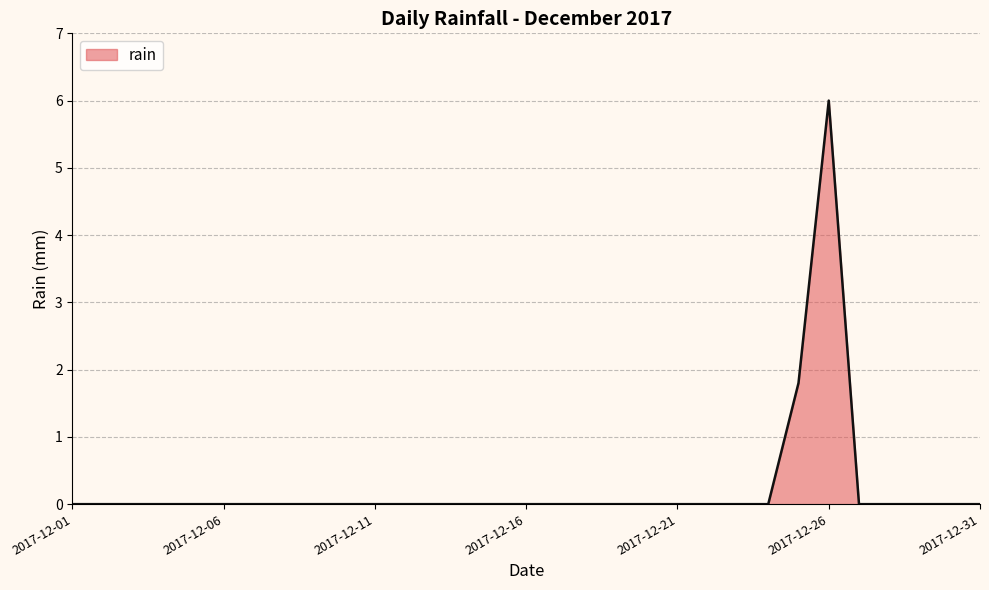

What is the difference between the maximum and minimum values?

6.0